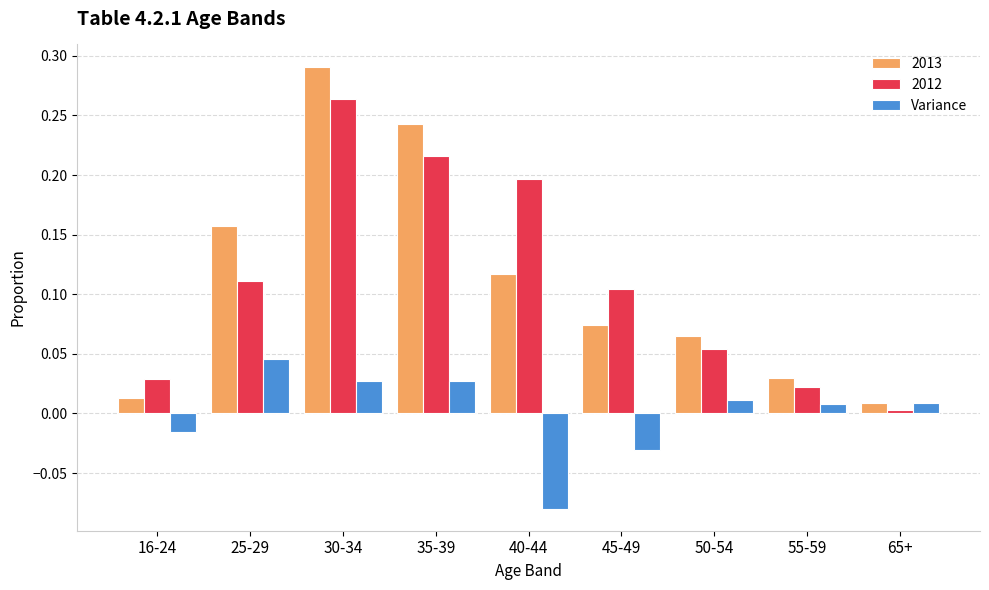

What is the sum of all 2013 values?

1.0